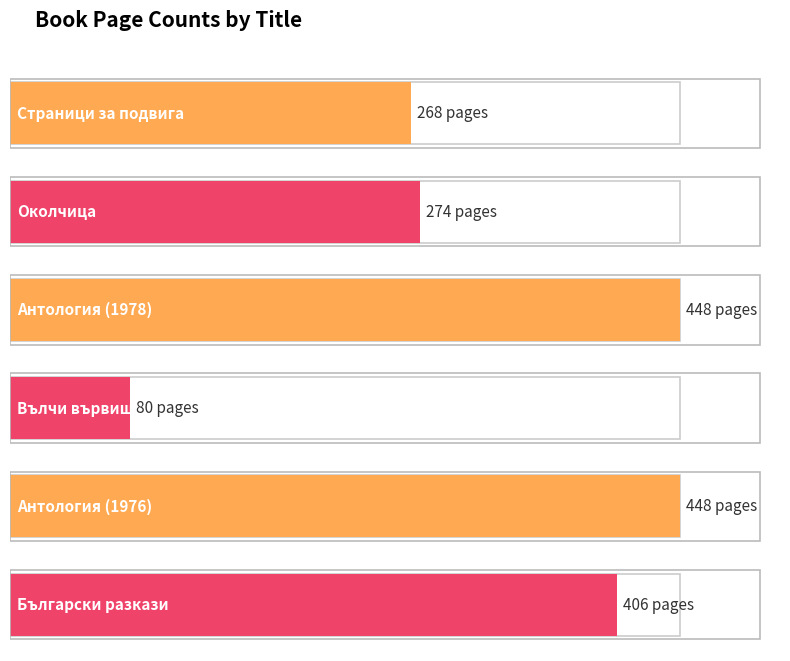

What is the value of the 5th bar from the left?

448